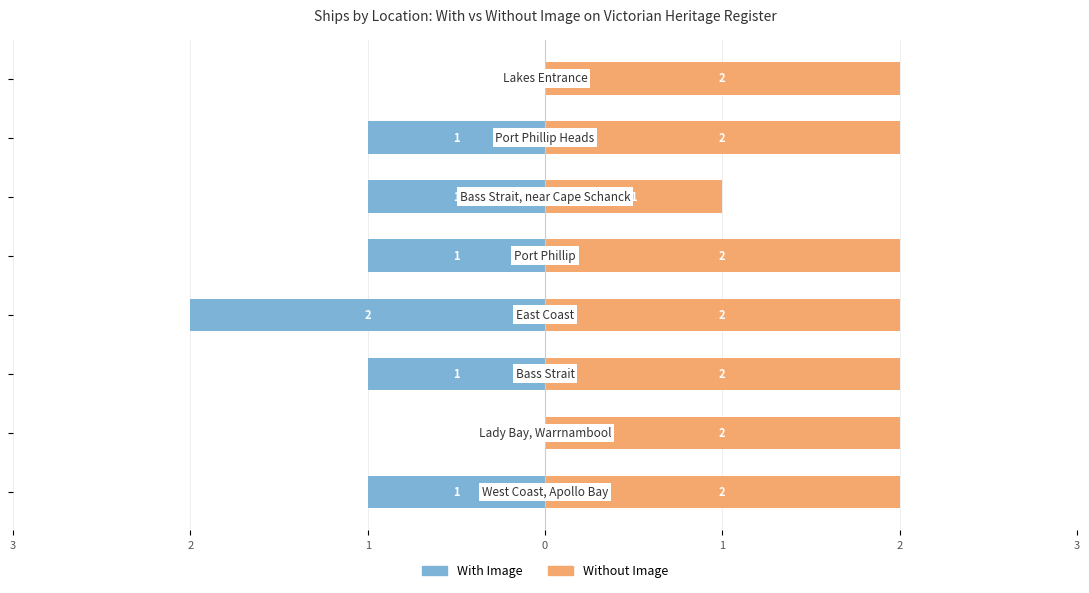

How many series are shown in this chart?

2